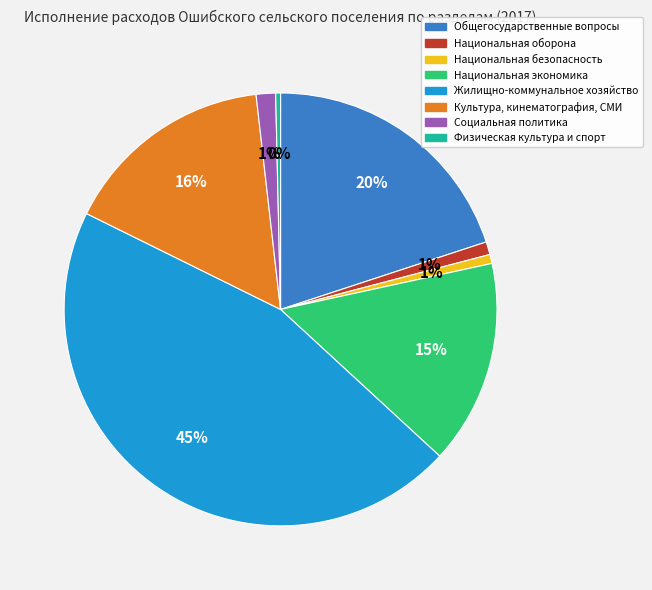

To the nearest percent, what is the average slice percentage?

12%